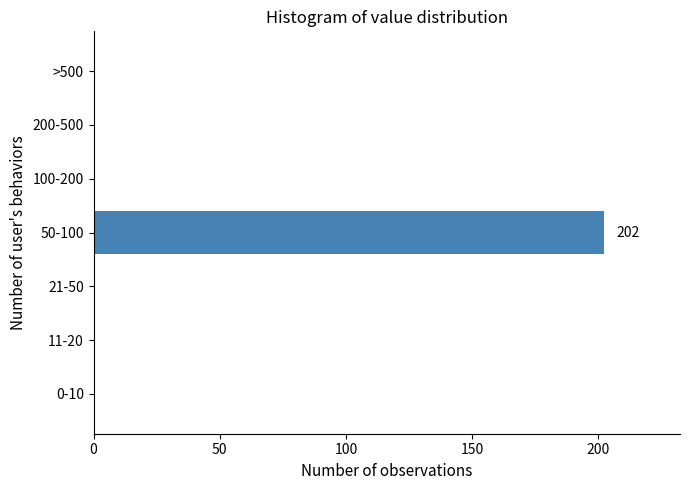

Reading bottom to top, what are all the values shown in this chart?

0-10=0	11-20=0	21-50=0	50-100=202	100-200=0	200-500=0	>500=0